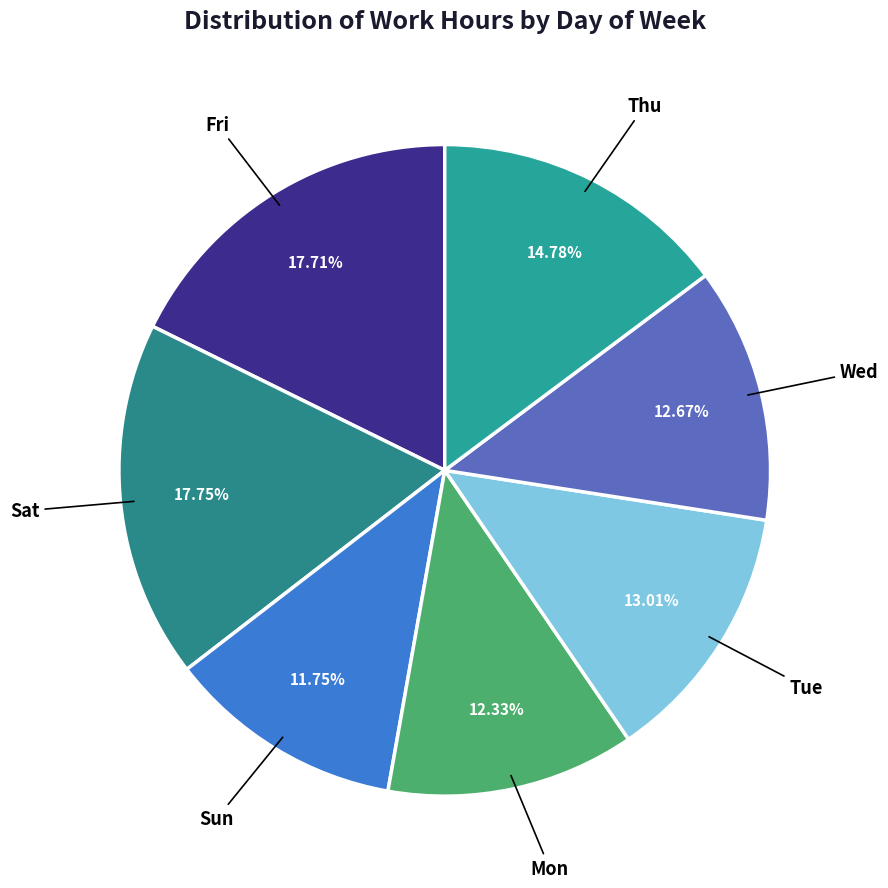

How many segments does this pie chart have?

7